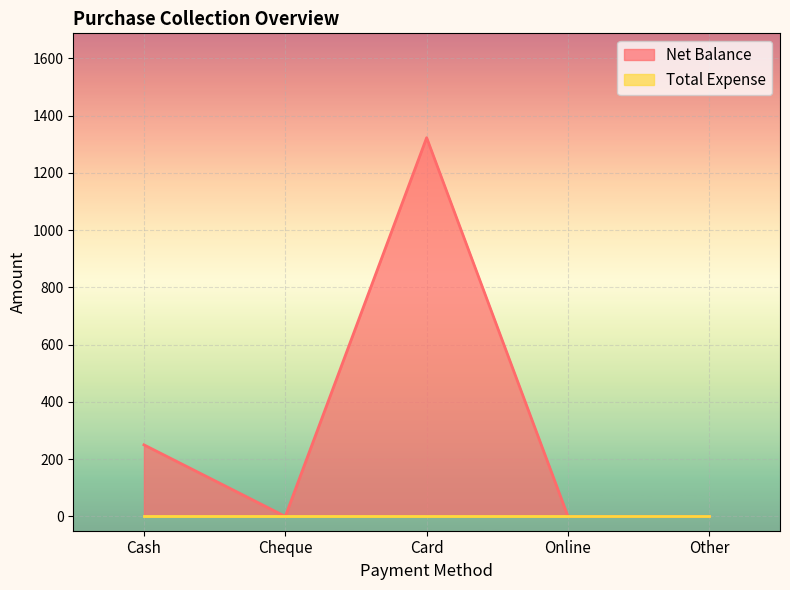

Rank the categories by value from lowest to highest.

Cheque, Online, Other, Cash, Card